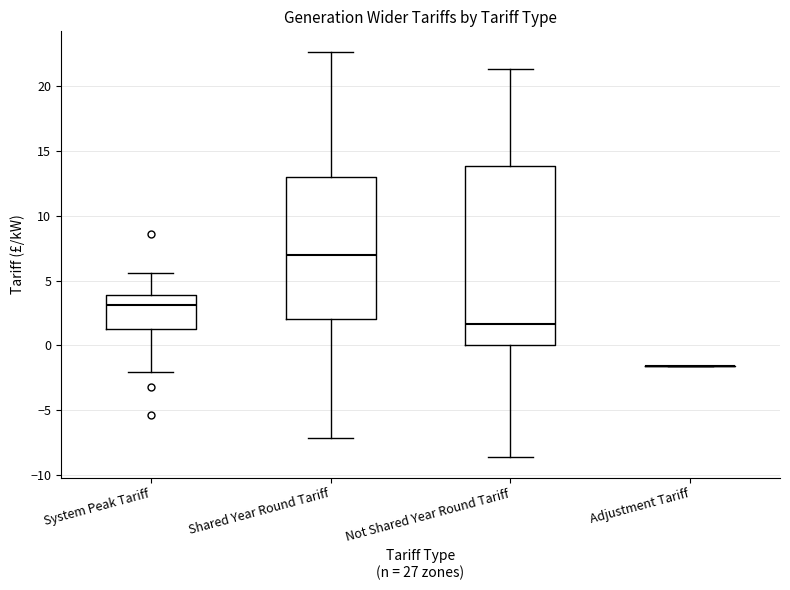

Where is the lower edge of the box for Not Shared Year Round Tariff on the y-axis? The values are not printed on the chart, so give them approximately, as read against the axis.

0.0